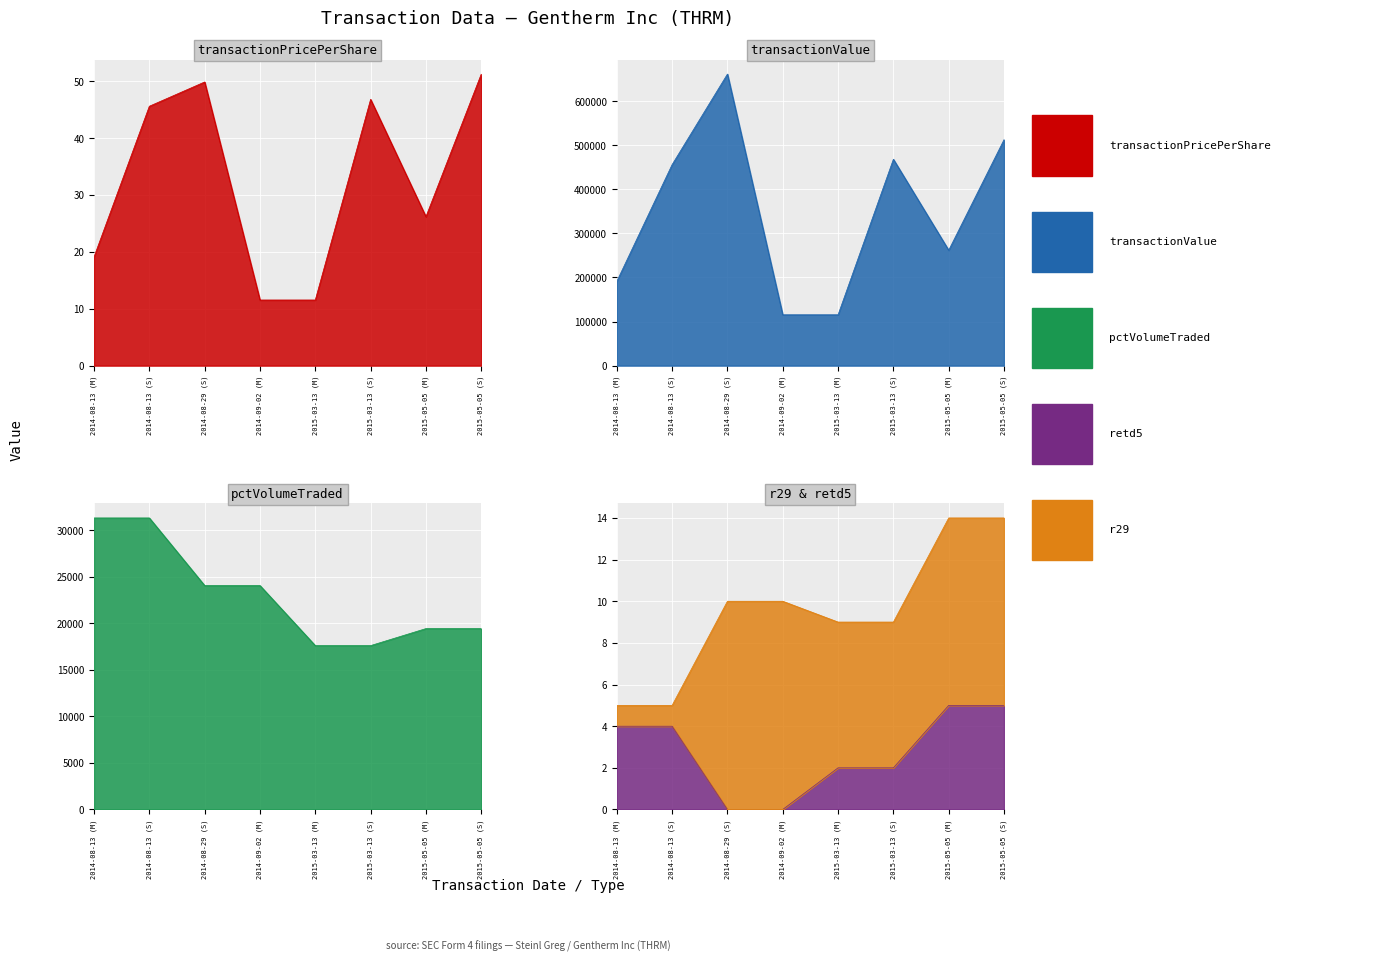

True or false: retd5 and pctVolumeTraded cross at least once.

False